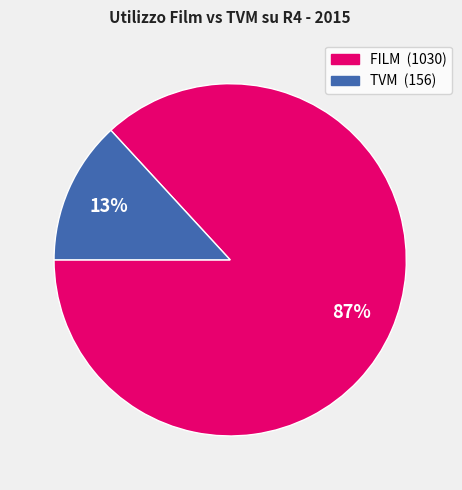

Does any single category account for the majority?

Yes